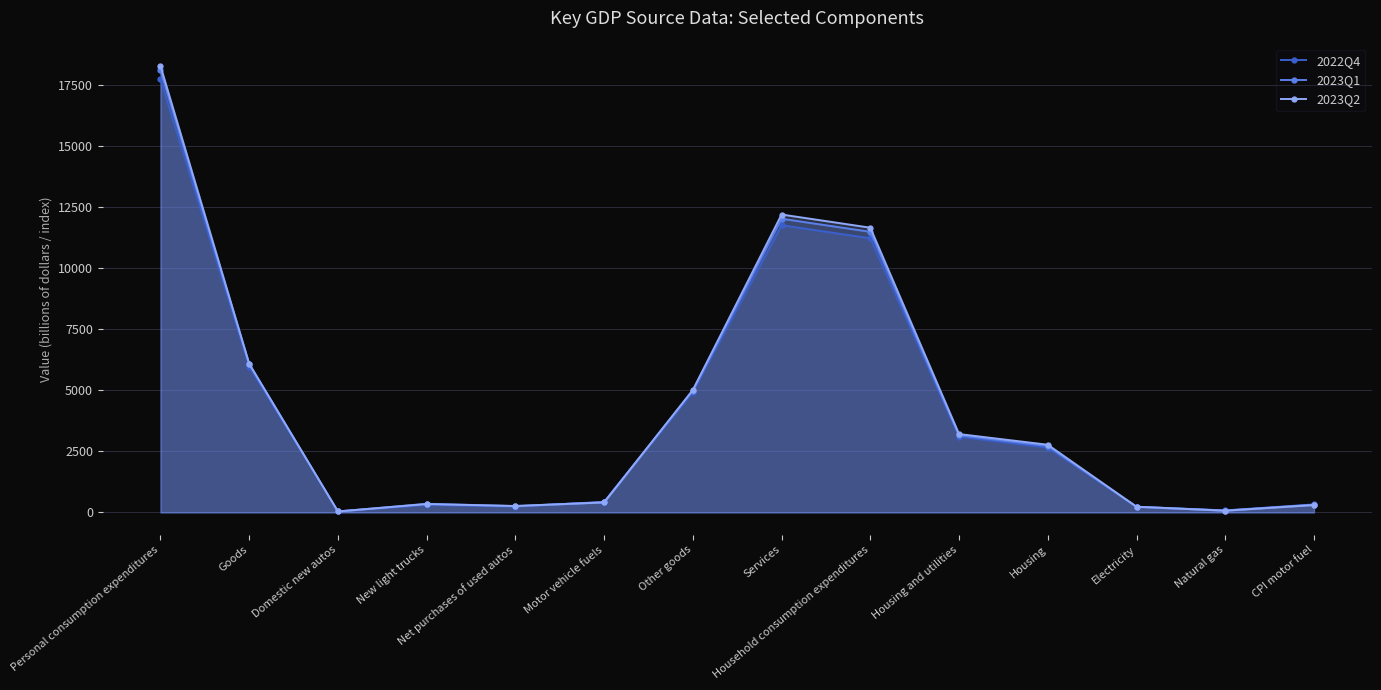

Which category has the lowest value across all series?

Domestic new autos